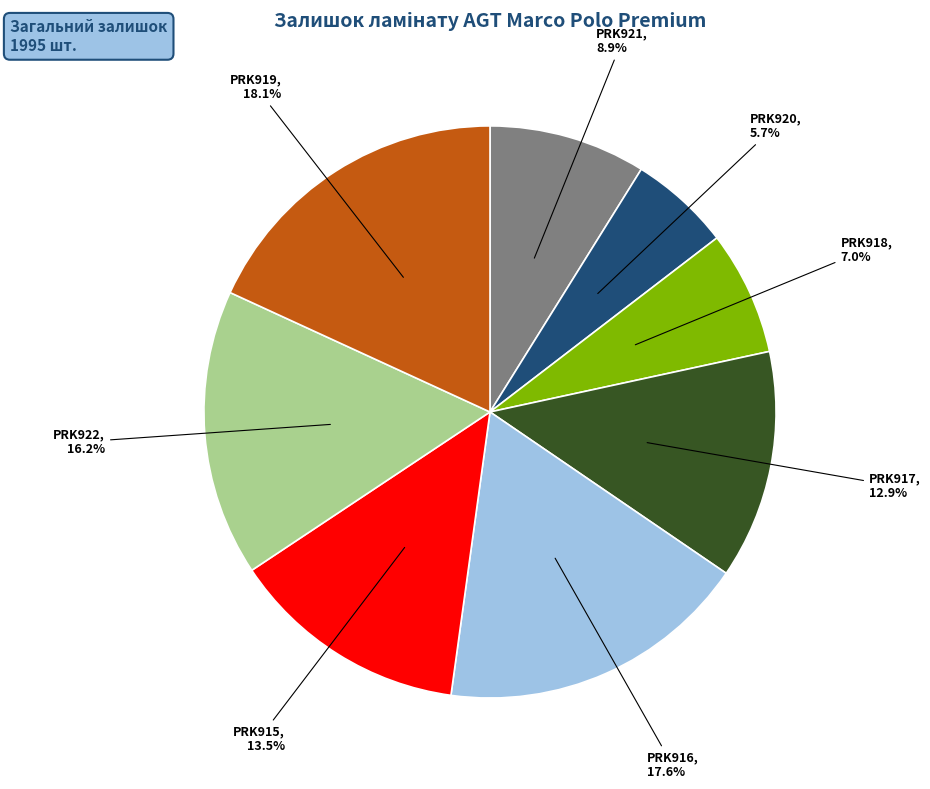

True or false: PRK920 accounts for 1% of the total.

False